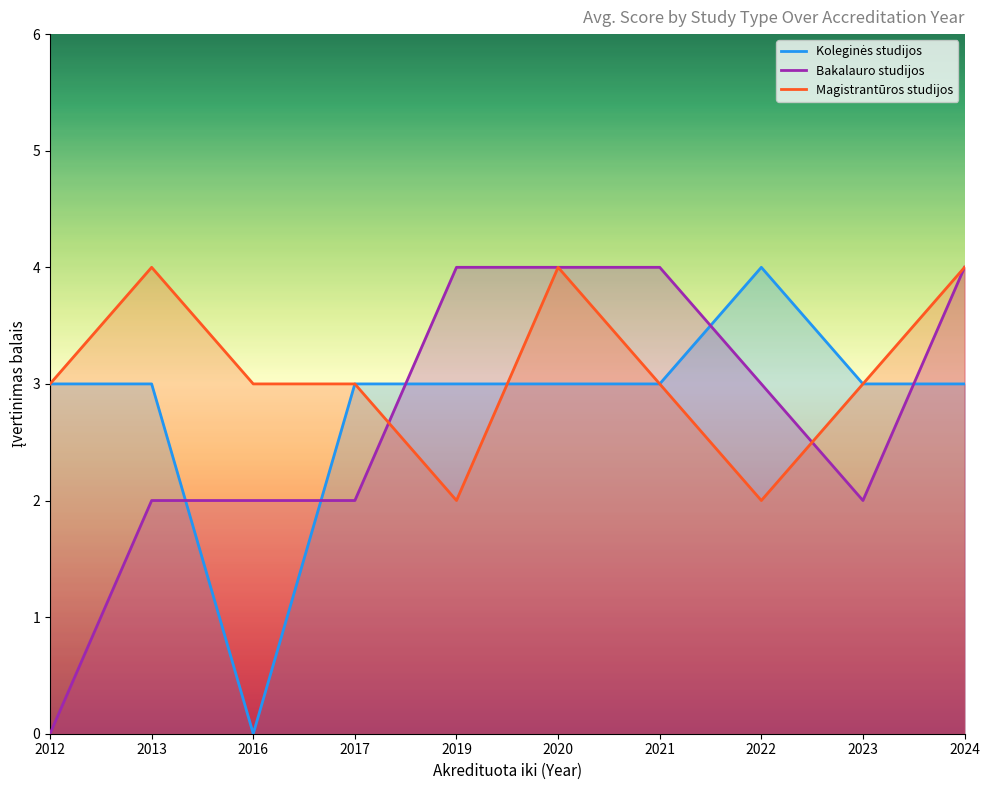

Reading left to right, extract all data points from this chart.

Koleginės studijos: 2012=3	2013=3	2016=0	2017=3	2019=3	2020=3	2021=3	2022=4	2023=3	2024=3
Bakalauro studijos: 2012=0	2013=2	2016=2	2017=2	2019=4	2020=4	2021=4	2022=3	2023=2	2024=4
Magistrantūros studijos: 2012=3	2013=4	2016=3	2017=3	2019=2	2020=4	2021=3	2022=2	2023=3	2024=4